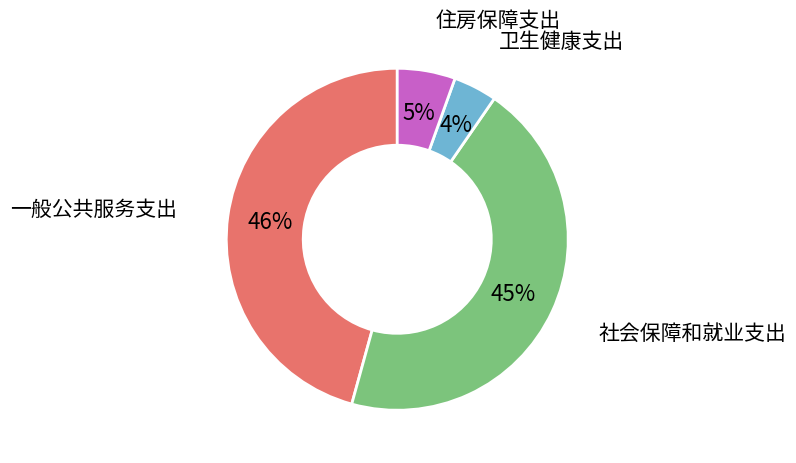

The 一般公共服务支出 slice represents 46% of the pie. True or false?

True